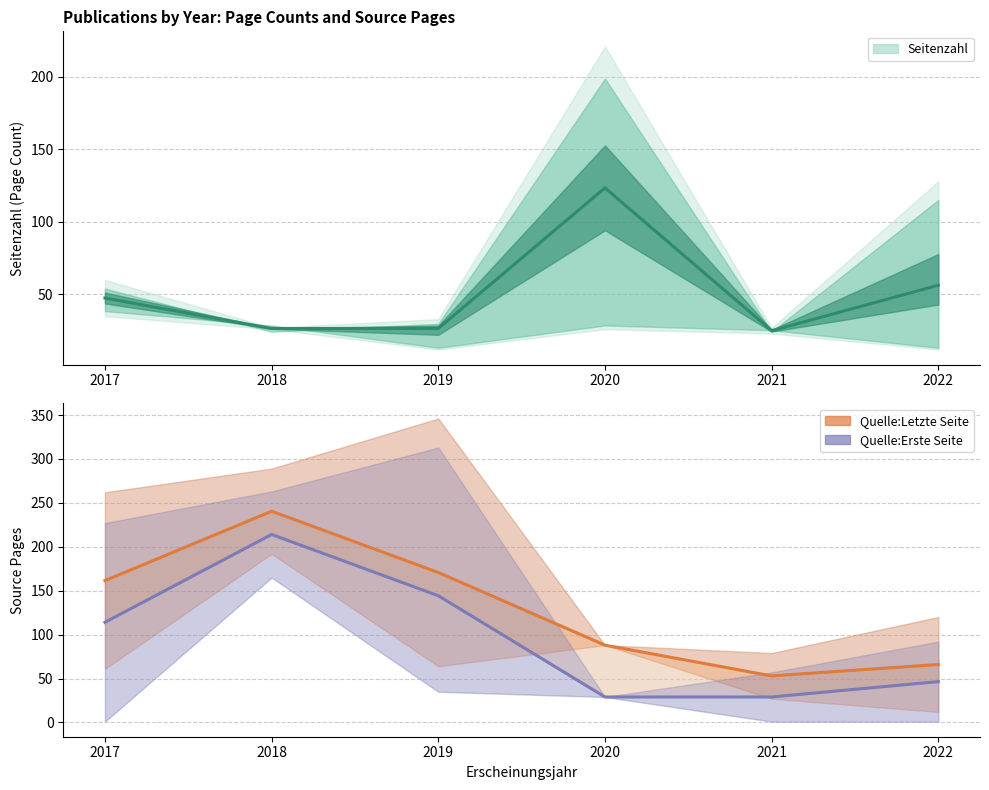

Which category has the highest value across all series?

2018